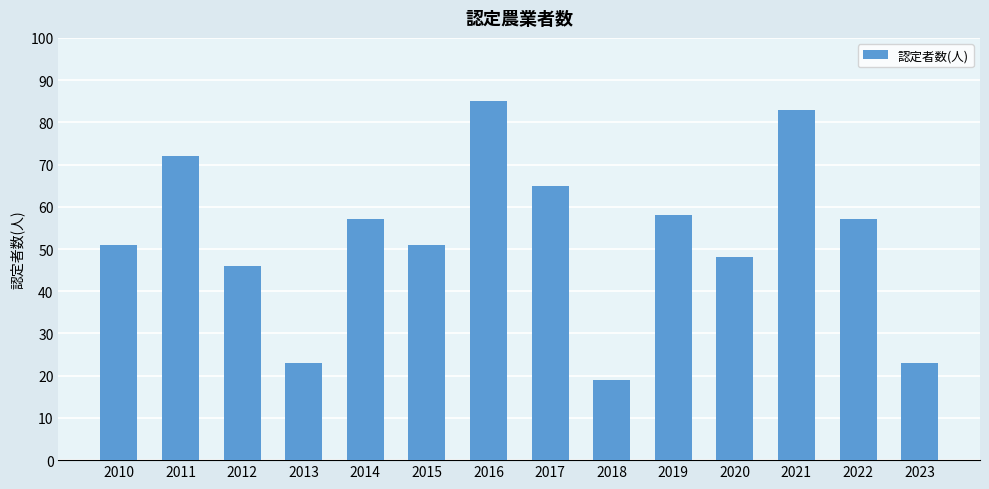

The chart shows a value of 57 at 2022. True or false?

True